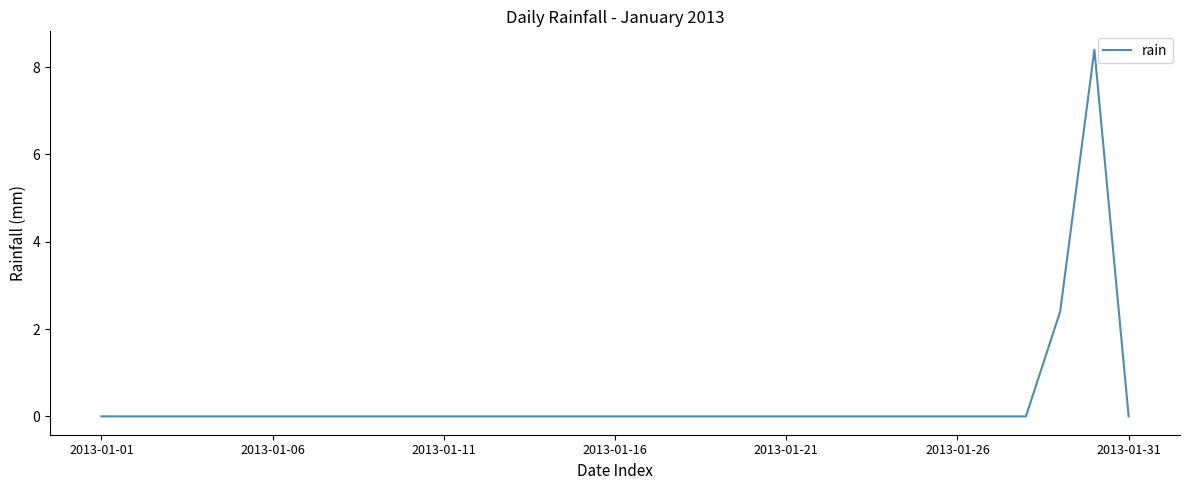

Does the chart have visible grid lines?

No